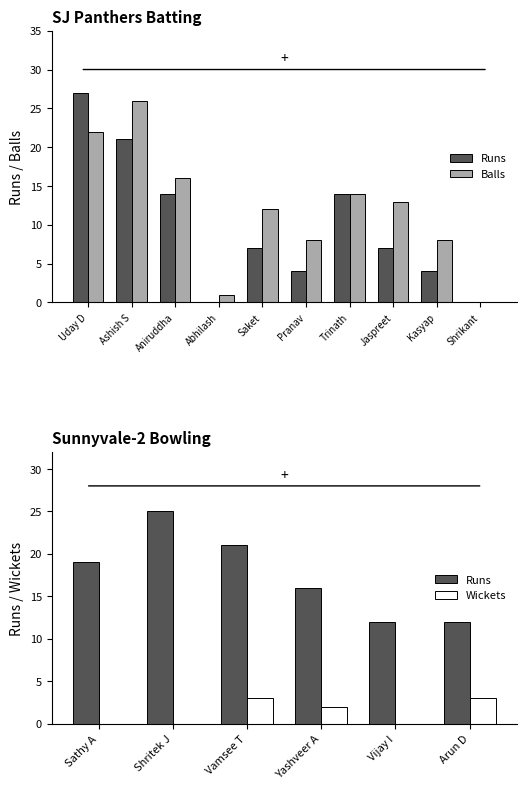

The SJ Panthers Batting - Balls series shows 45 at Ashish S. True or false?

False